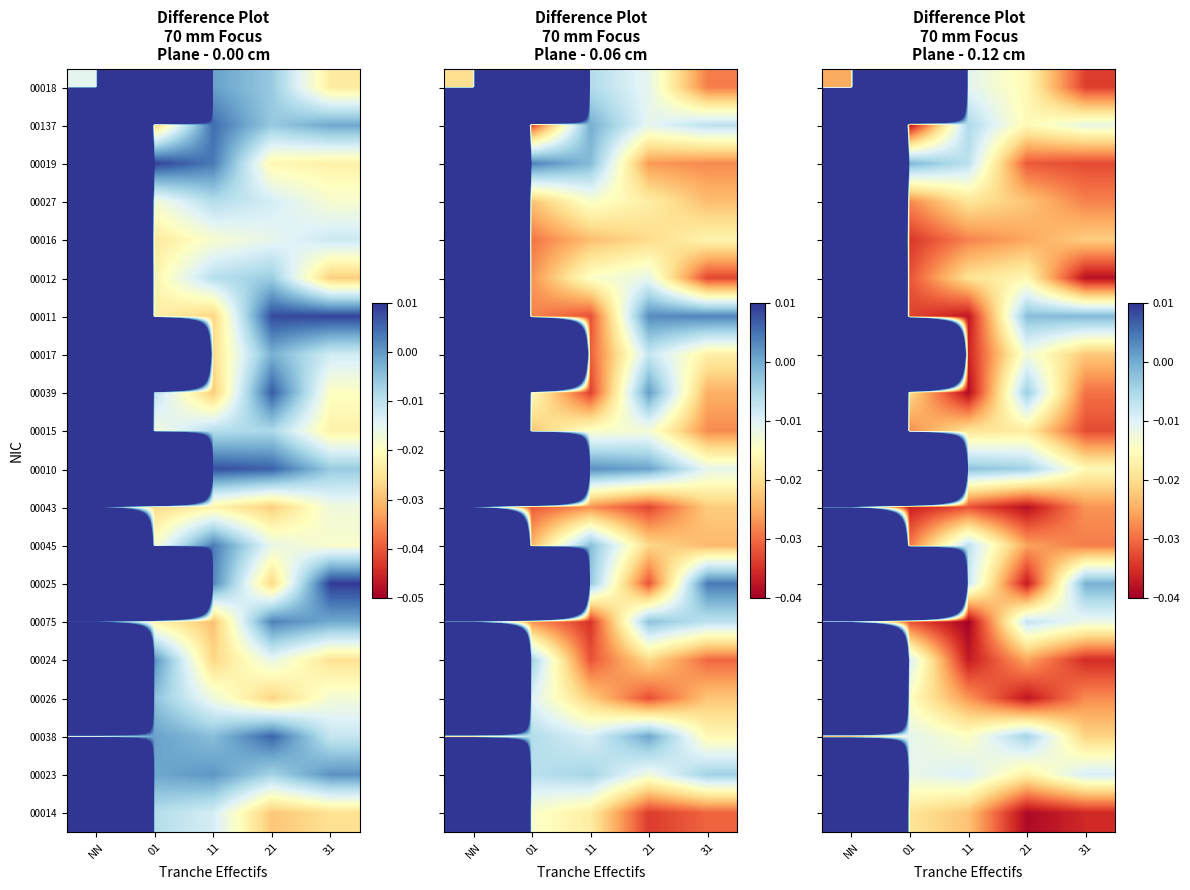

Count the number of data series in this chart.

20